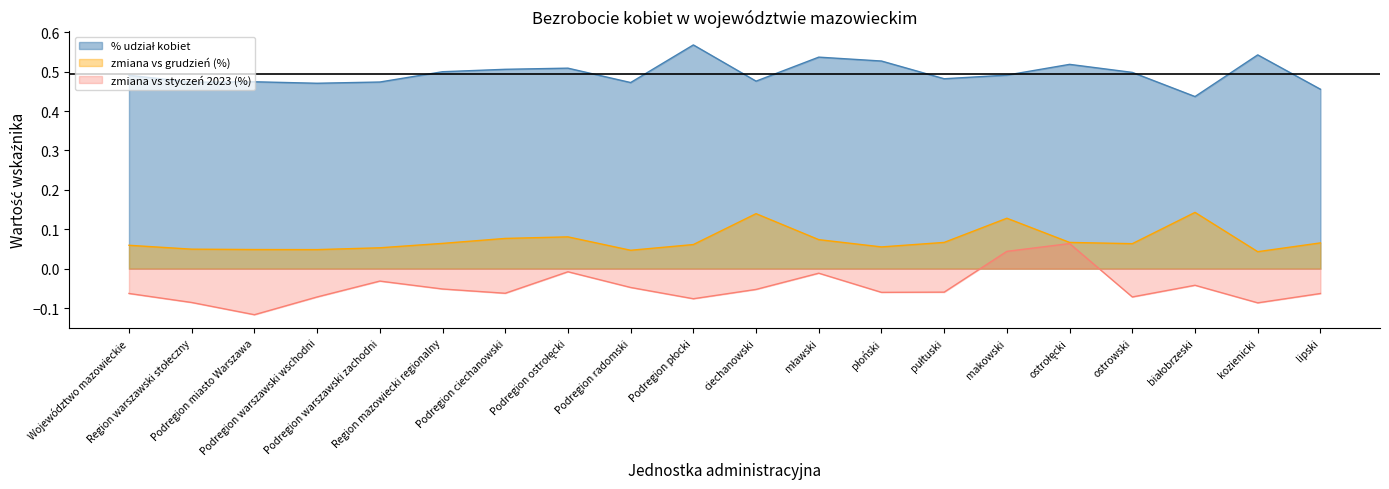

Which series has the largest total across all categories?

% udział kobiet